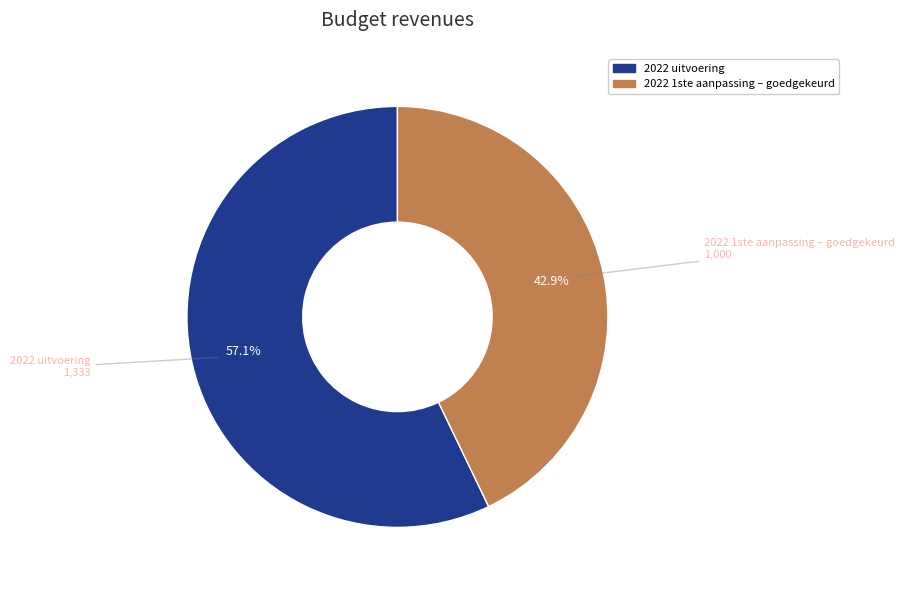

Does any single category account for the majority?

Yes